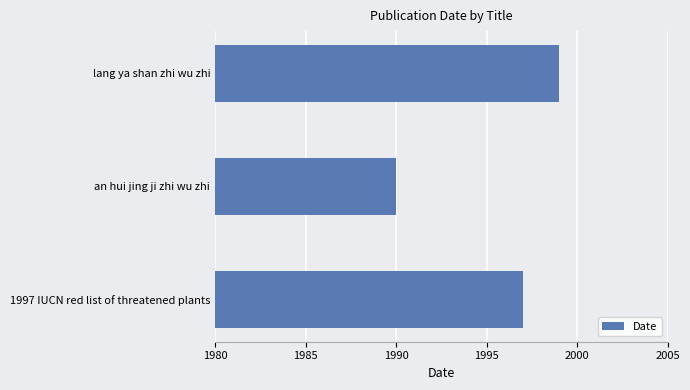

Reading bottom to top, transcribe all the data shown in this chart.

1997 IUCN red list of threatened plants=1997	an hui jing ji zhi wu zhi=1990	lang ya shan zhi wu zhi=1999